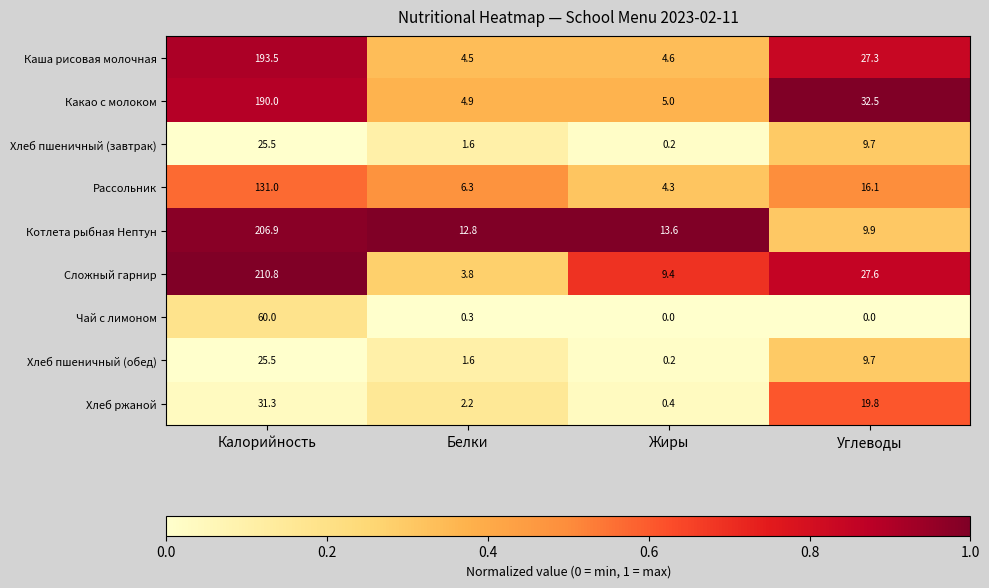

Rank the categories by Сложный гарнир value from lowest to highest.

Белки, Жиры, Углеводы, Калорийность